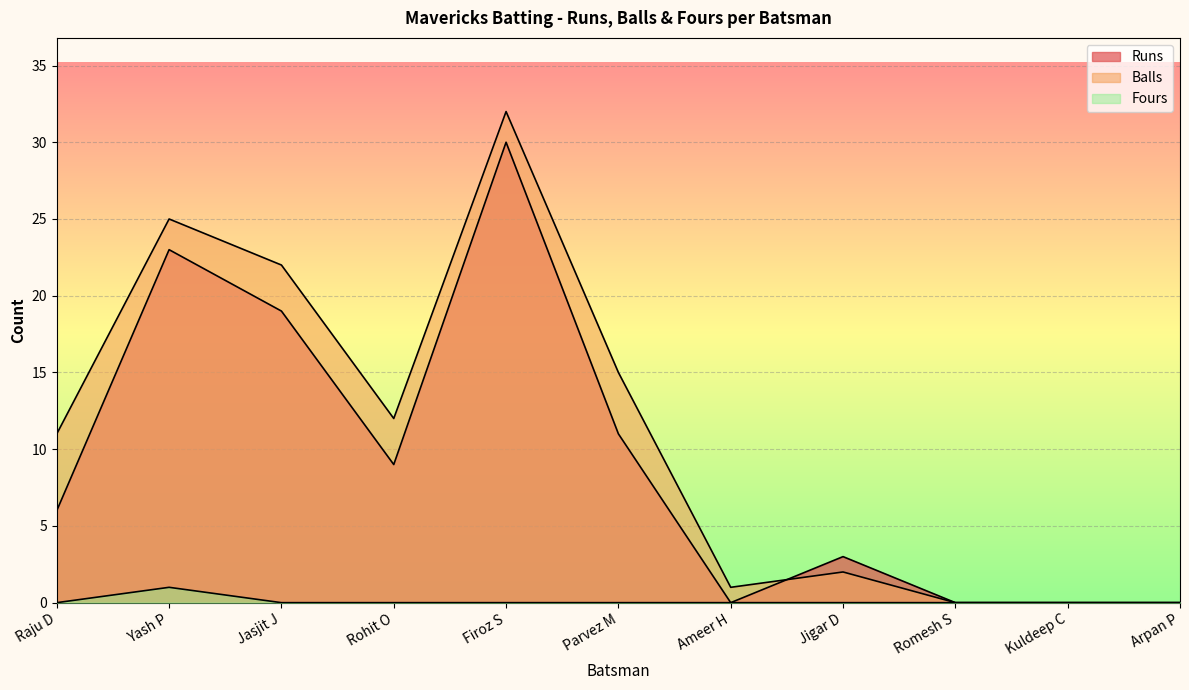

Between which two adjacent categories do Balls and Runs first intersect?

Ameer H and Jigar D